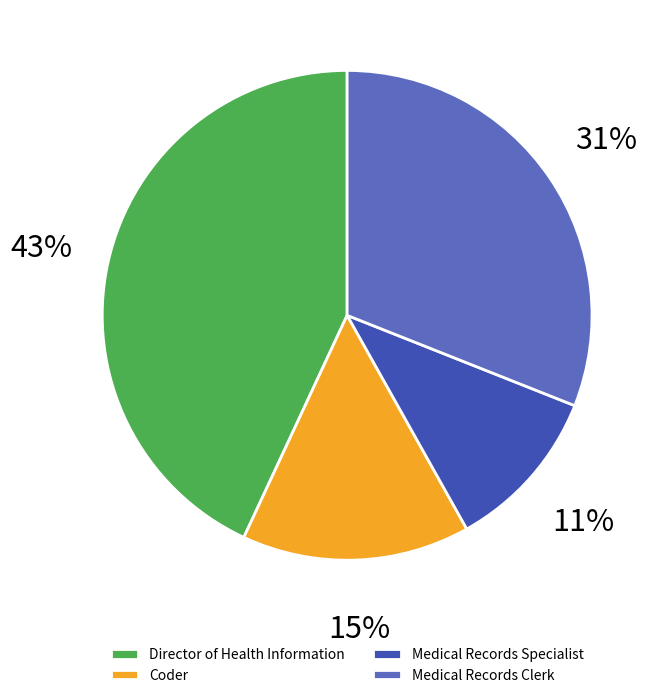

How many segments does this pie chart have?

4